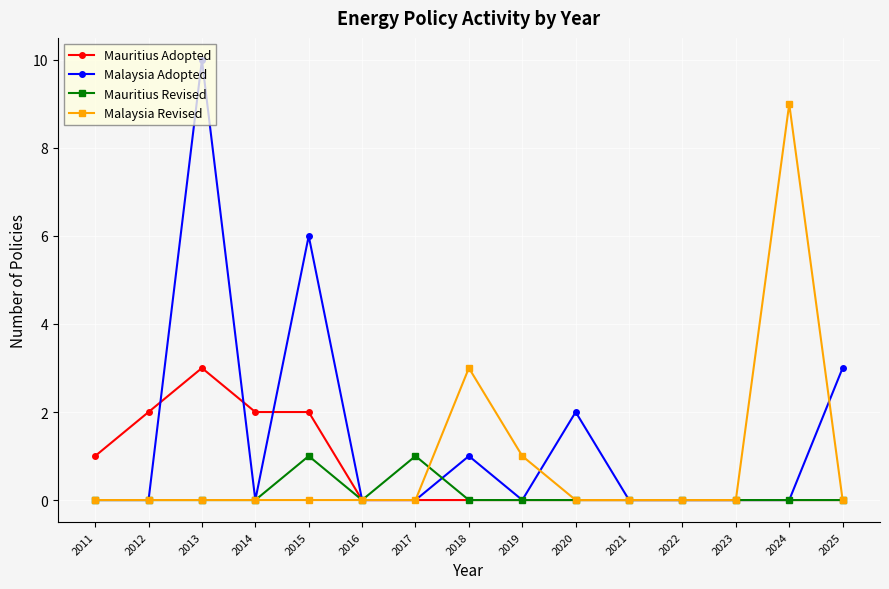

The Malaysia Revised series shows 3 at 2020. True or false?

False